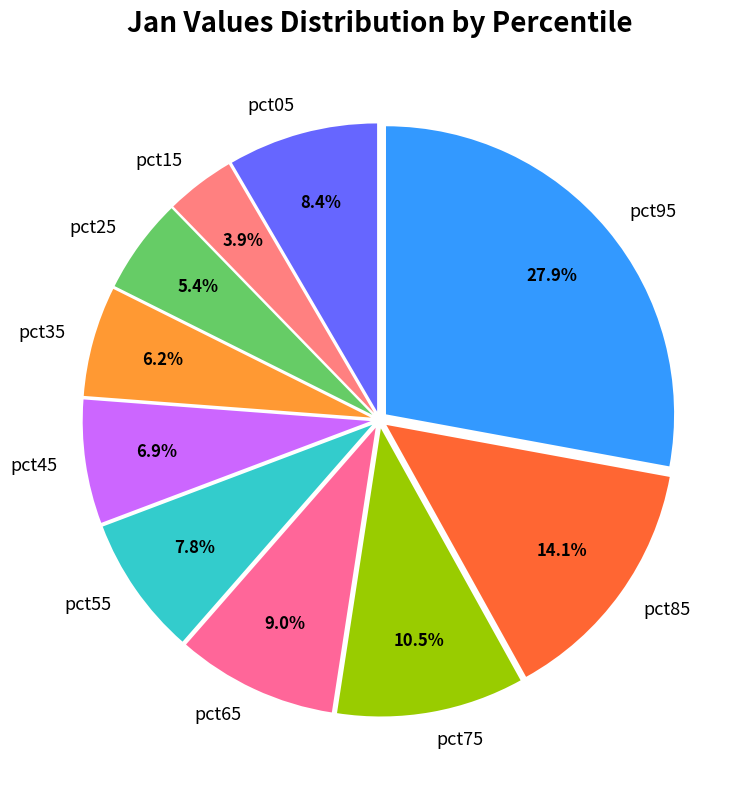

What percentage is the pct35 slice, to the nearest percent?

6%